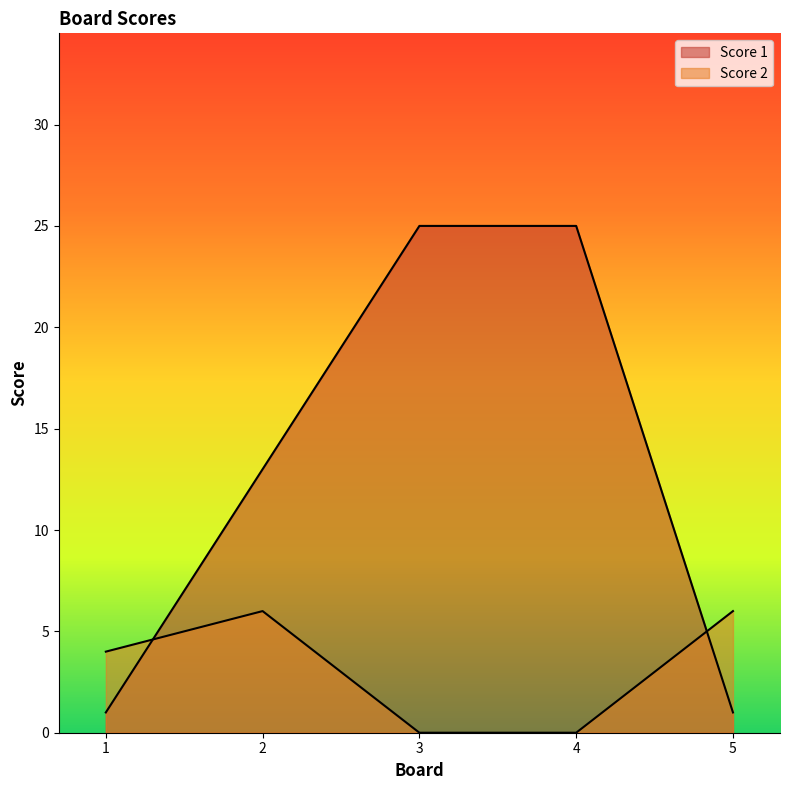

What is the average value of the Score 2 series?

3